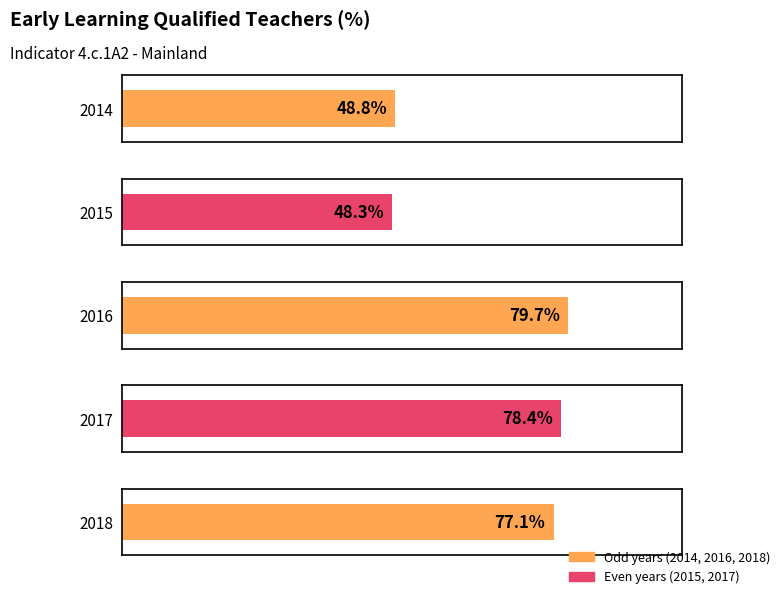

Are the bars grouped side by side (vs. stacked)?

No